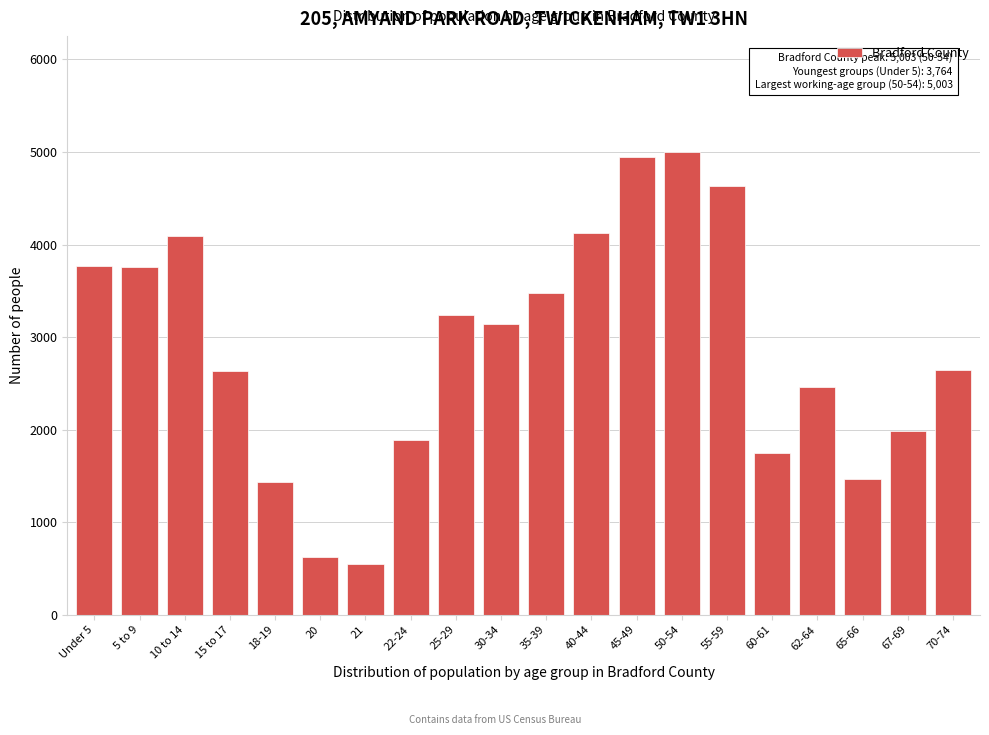

What is the greatest value displayed?

5003